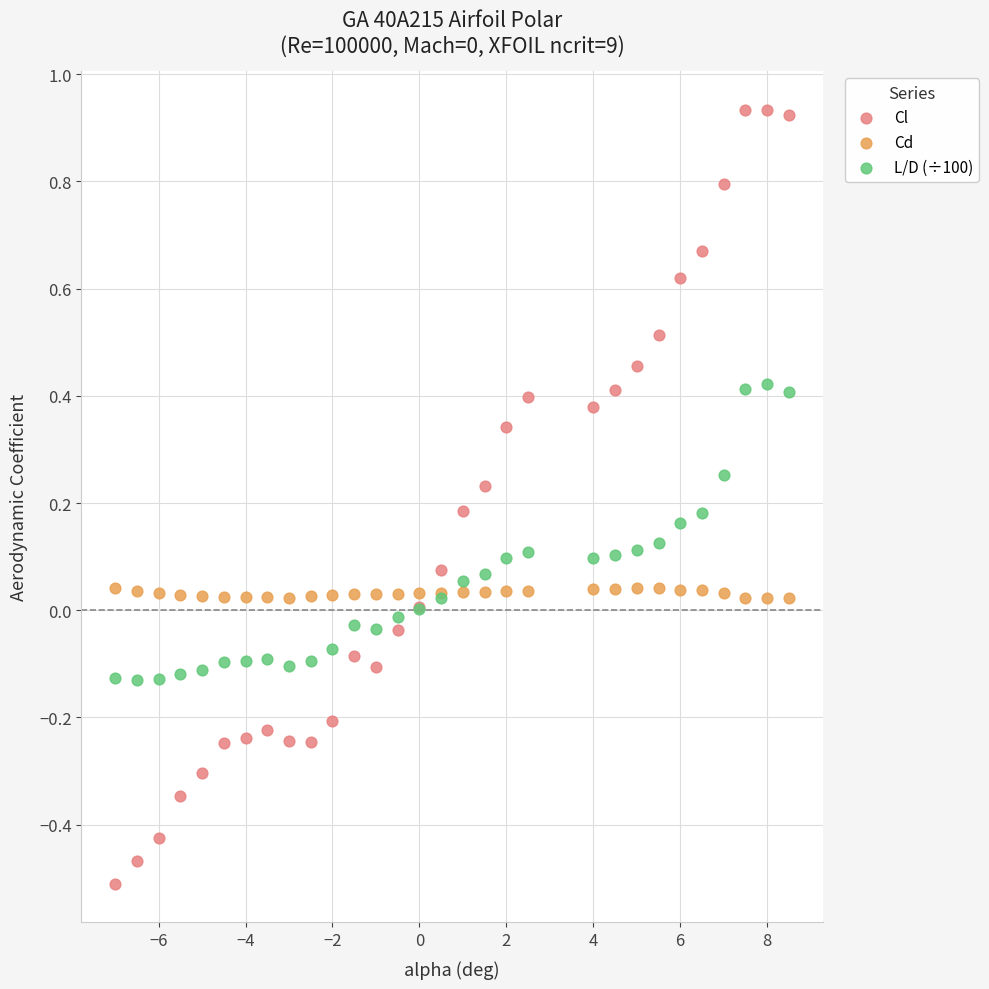

Which series has the widest spread of Y values?

Cl